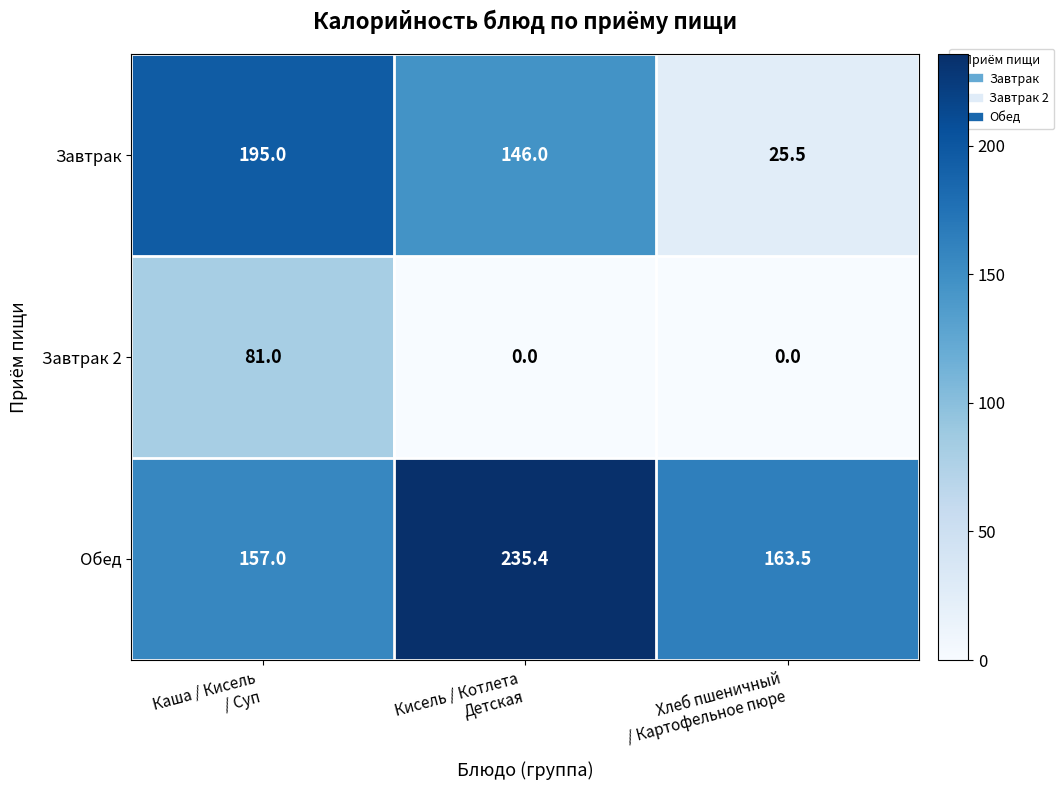

Between Кисель / Котлета
Детская and Хлеб пшеничный
/ Картофельное пюре, which series saw the biggest shift?

Завтрак